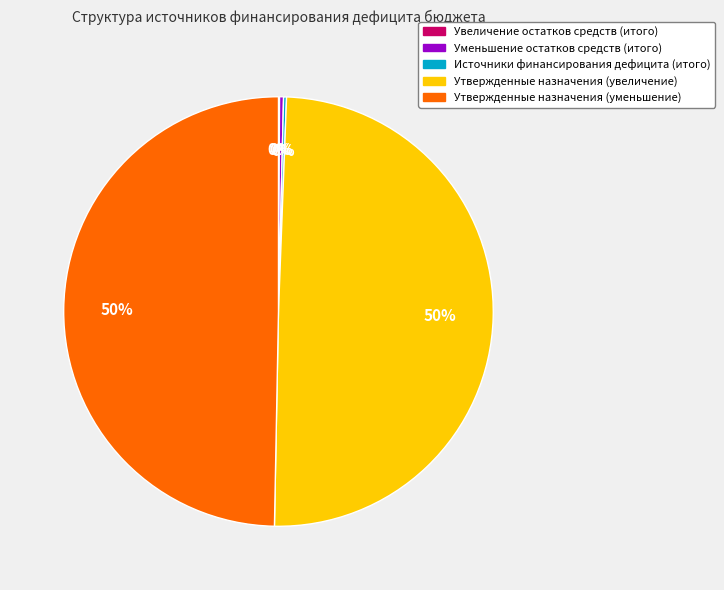

True or false: Утвержденные назначения (уменьшение) accounts for 36% of the total.

False